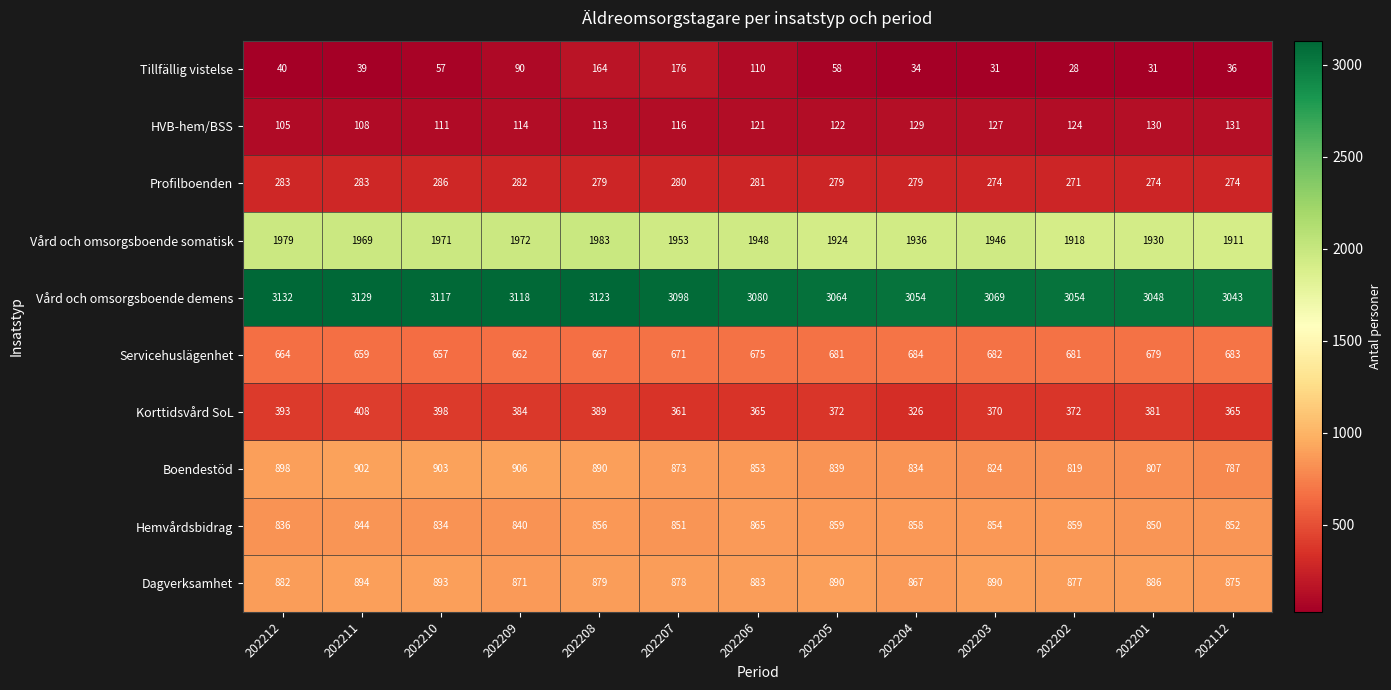

What is the minimum value shown in the chart?

28